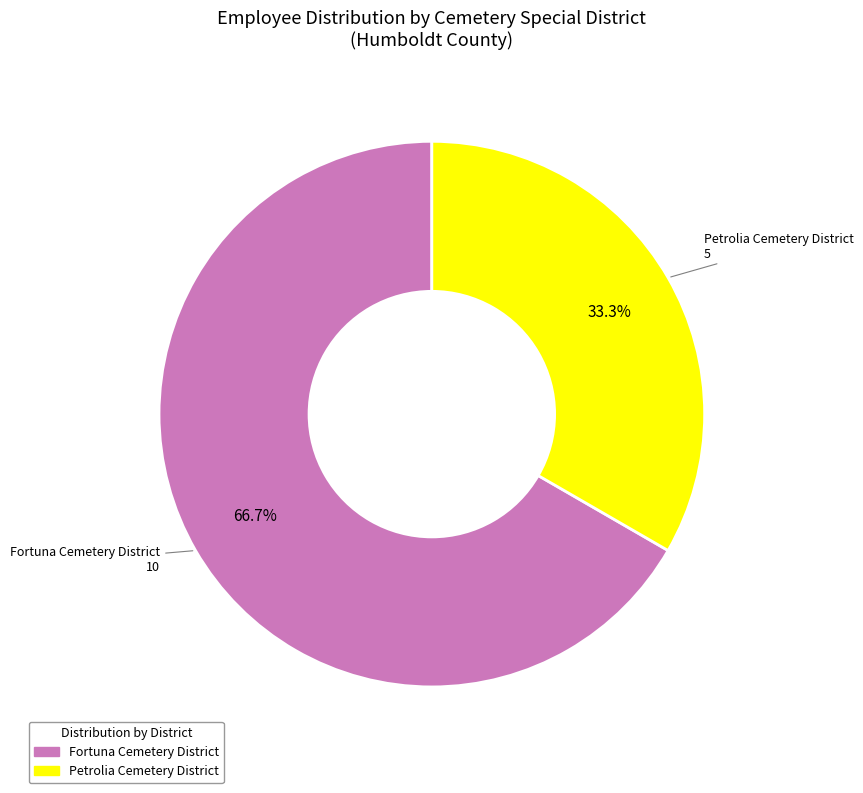

The Petrolia Cemetery District slice represents 24% of the pie. True or false?

False